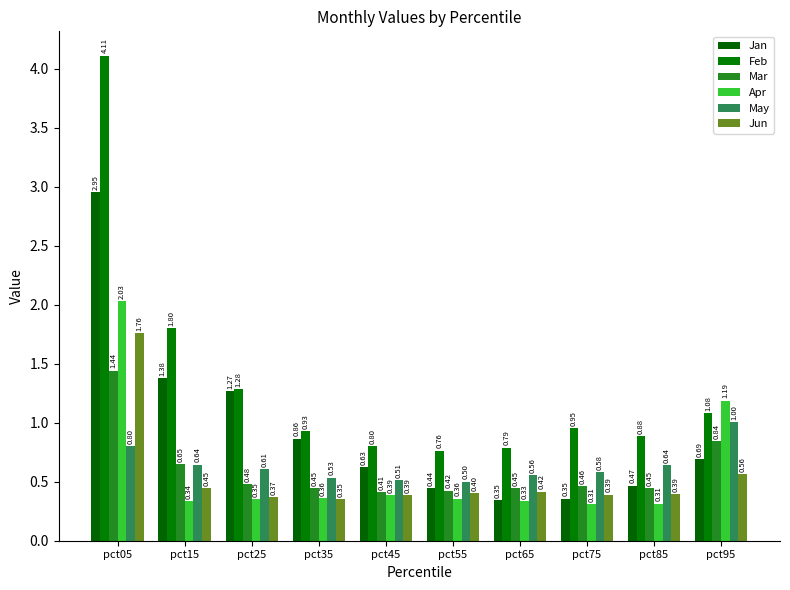

The Jun series shows 0.1 at pct25. True or false?

False